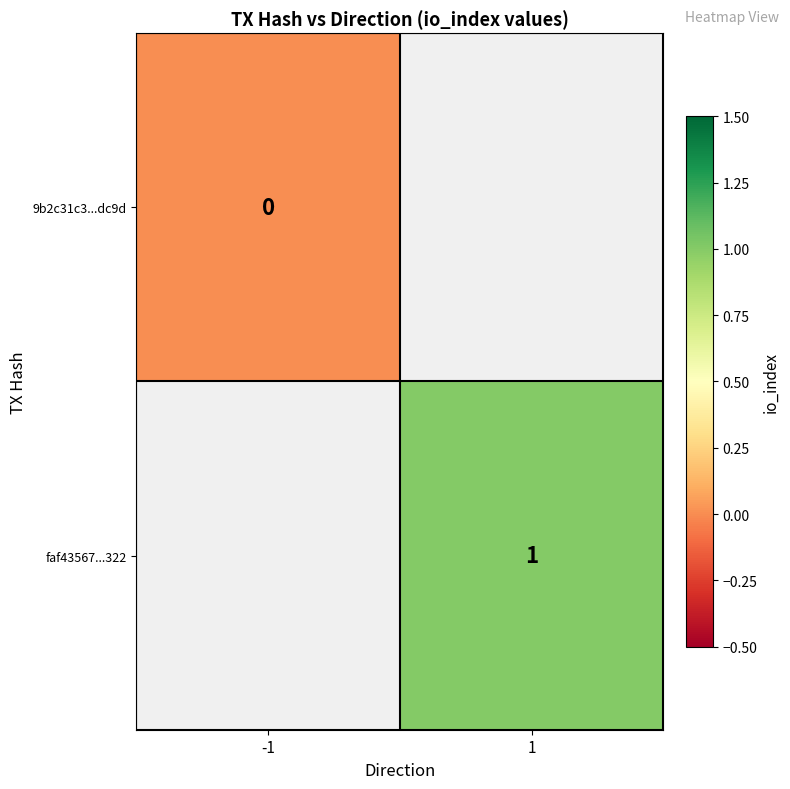

How many categories are shown in the chart?

2